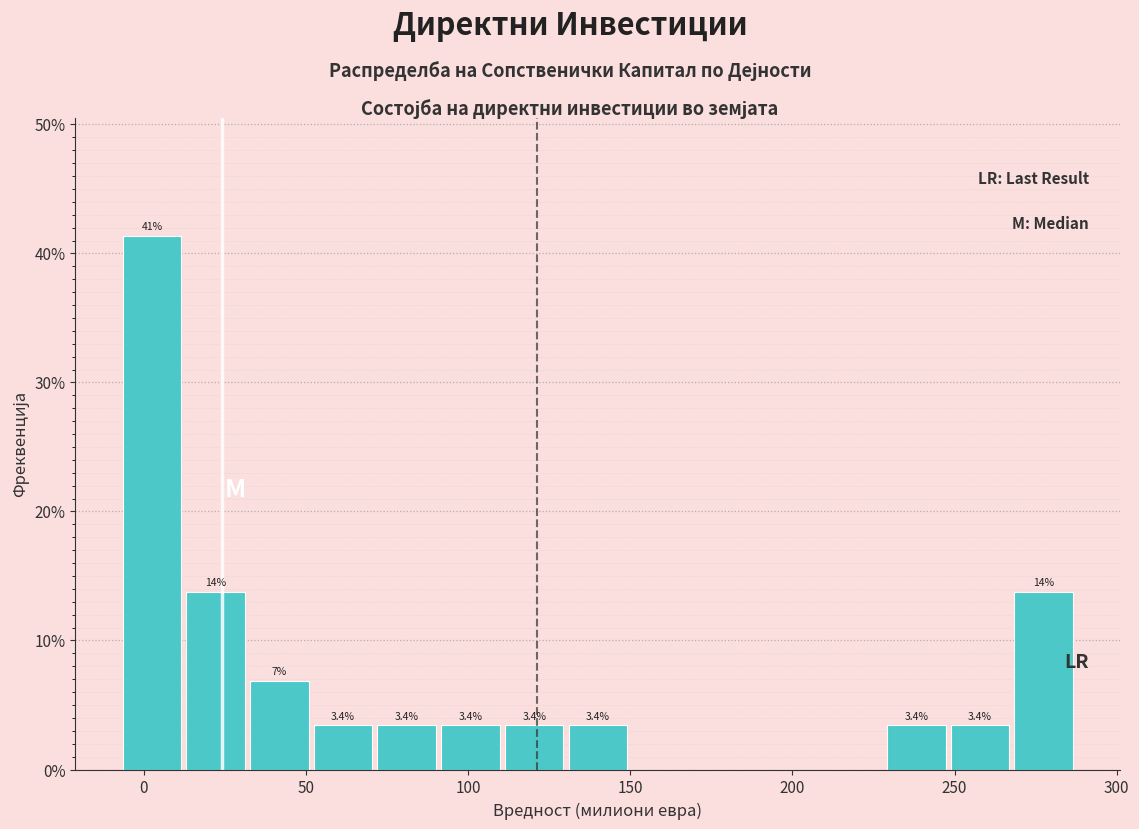

Read against the x-axis, roughly where is the centre of the tallest bar?

5